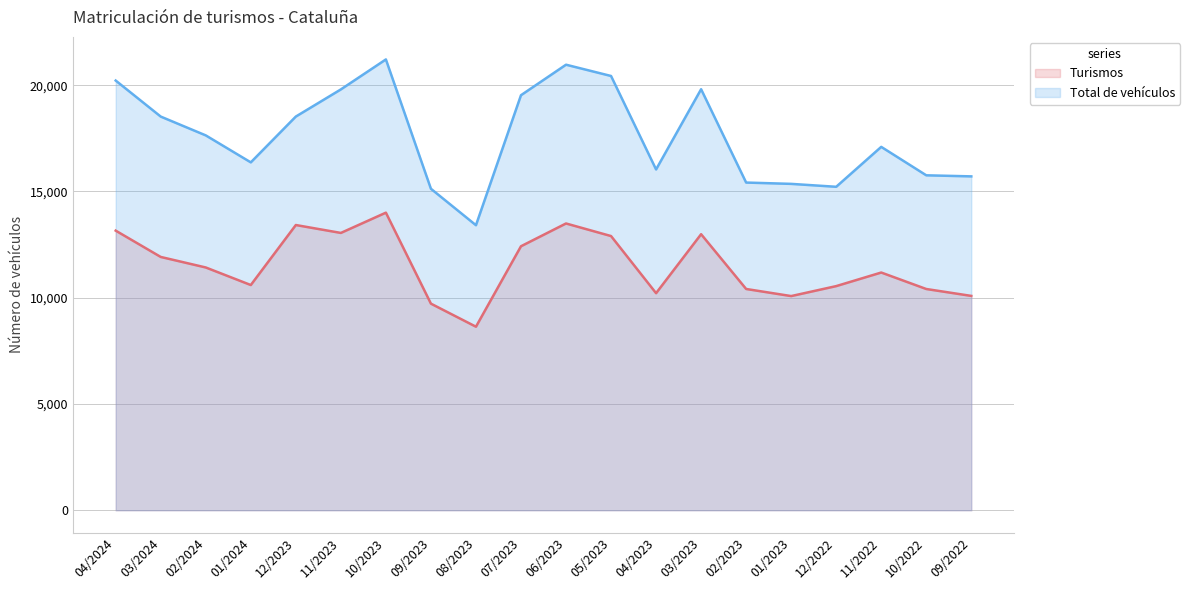

How many interior local valleys does the Total de vehículos series have?

4